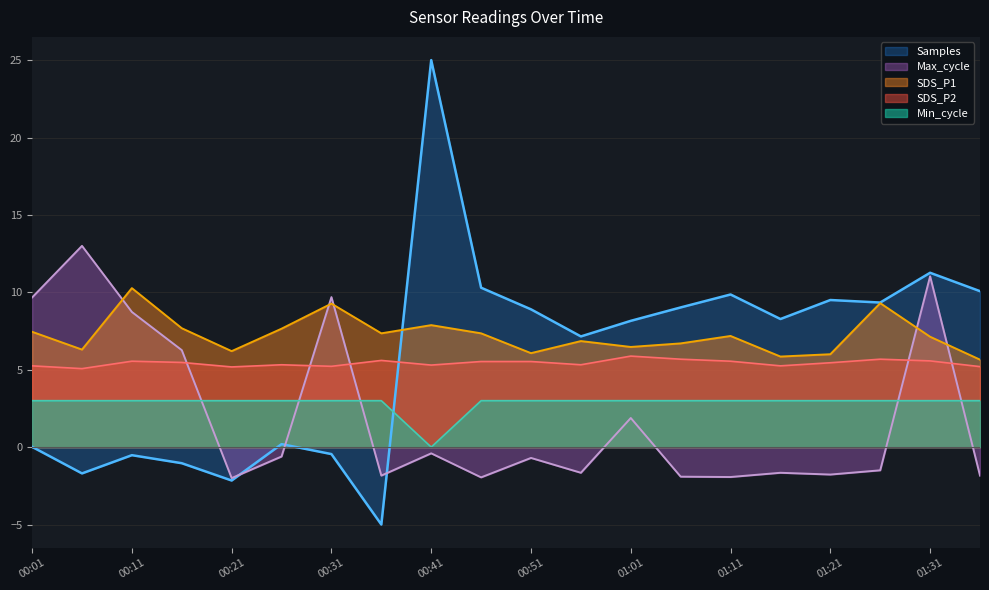

What is the greatest value displayed?

25.0